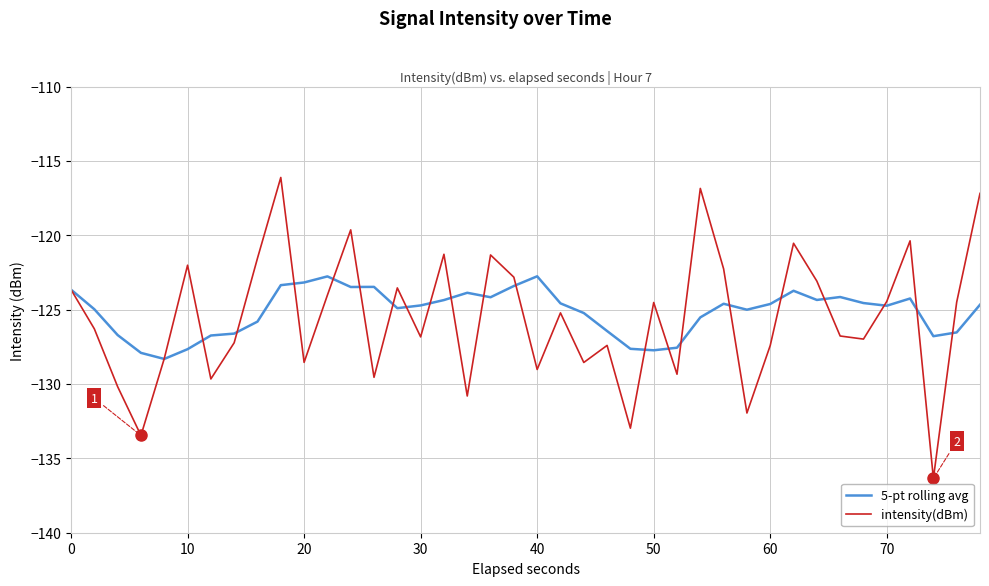

Which series has the widest spread of values?

intensity(dBm)